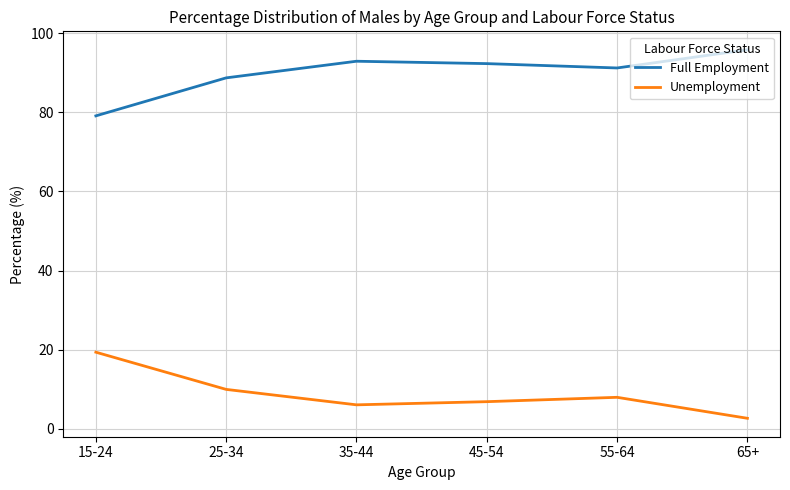

Is the value of Unemployment at 25-34 greater than the value of Full Employment at 65+?

No